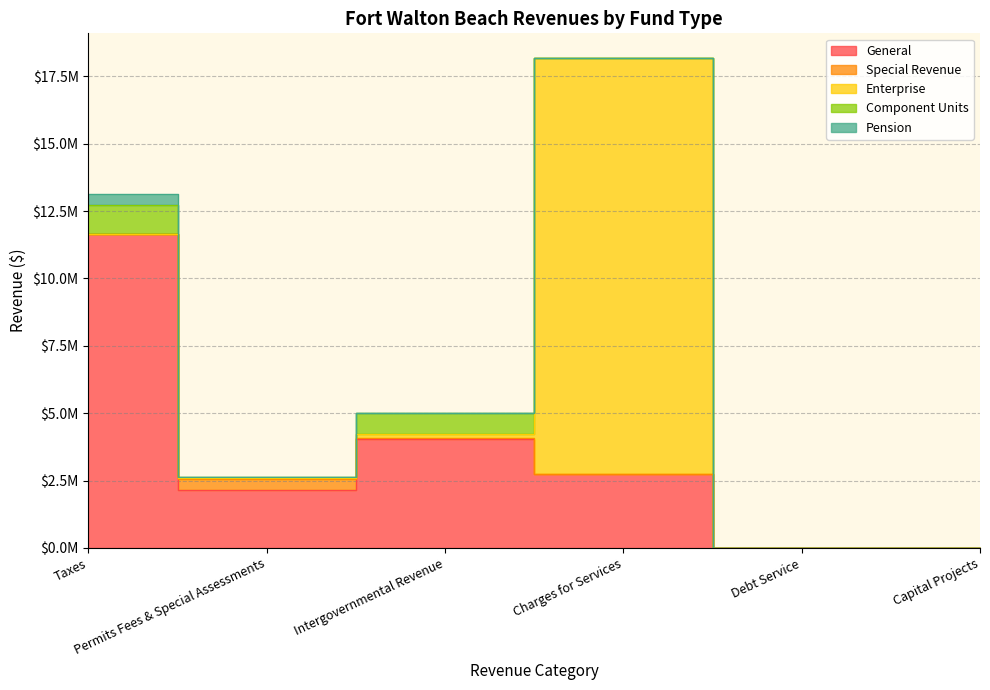

Is the value of Special Revenue at Taxes greater than the value of Component Units at Intergovernmental Revenue?

No